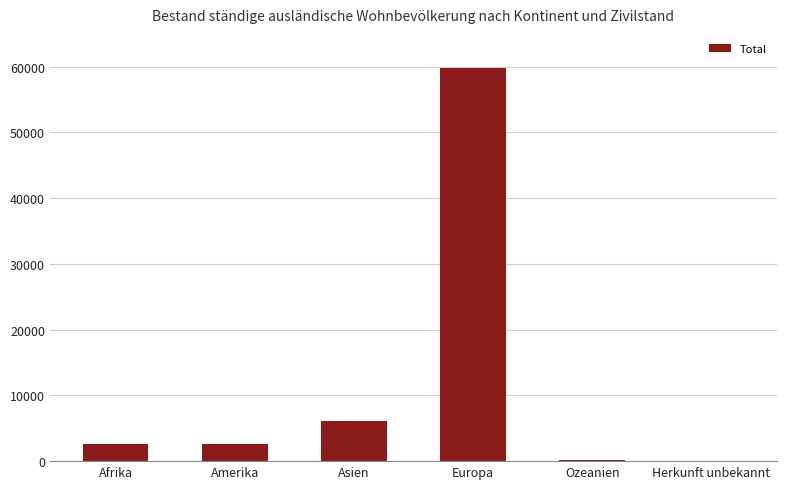

What is the greatest value displayed?

59791